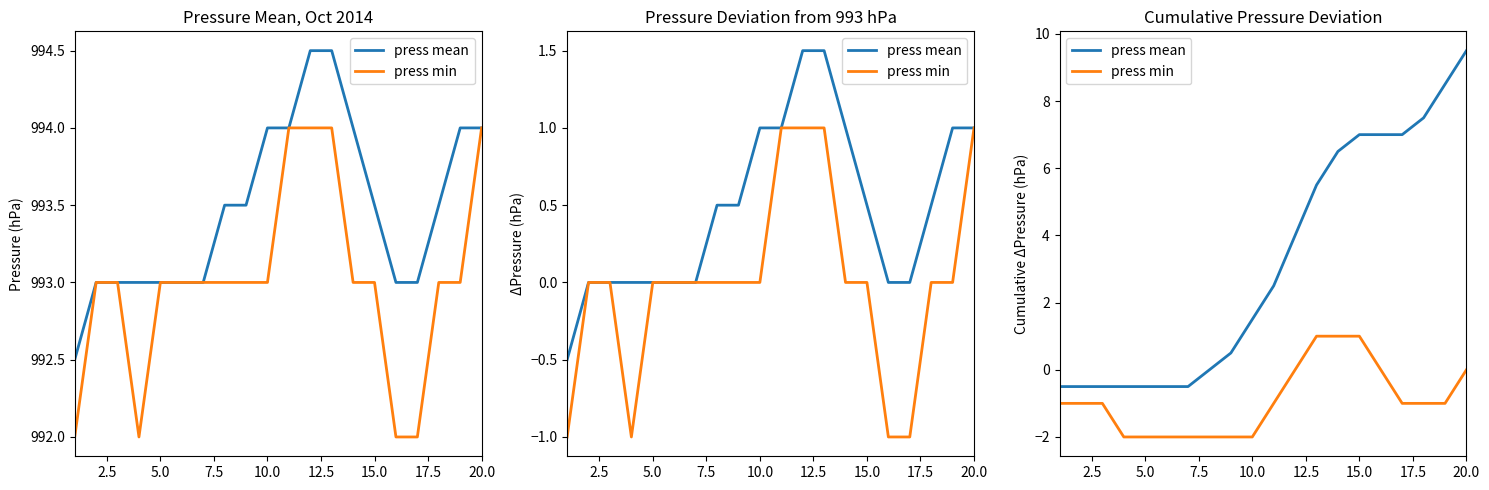

What is the minimum value for press mean?

-0.5